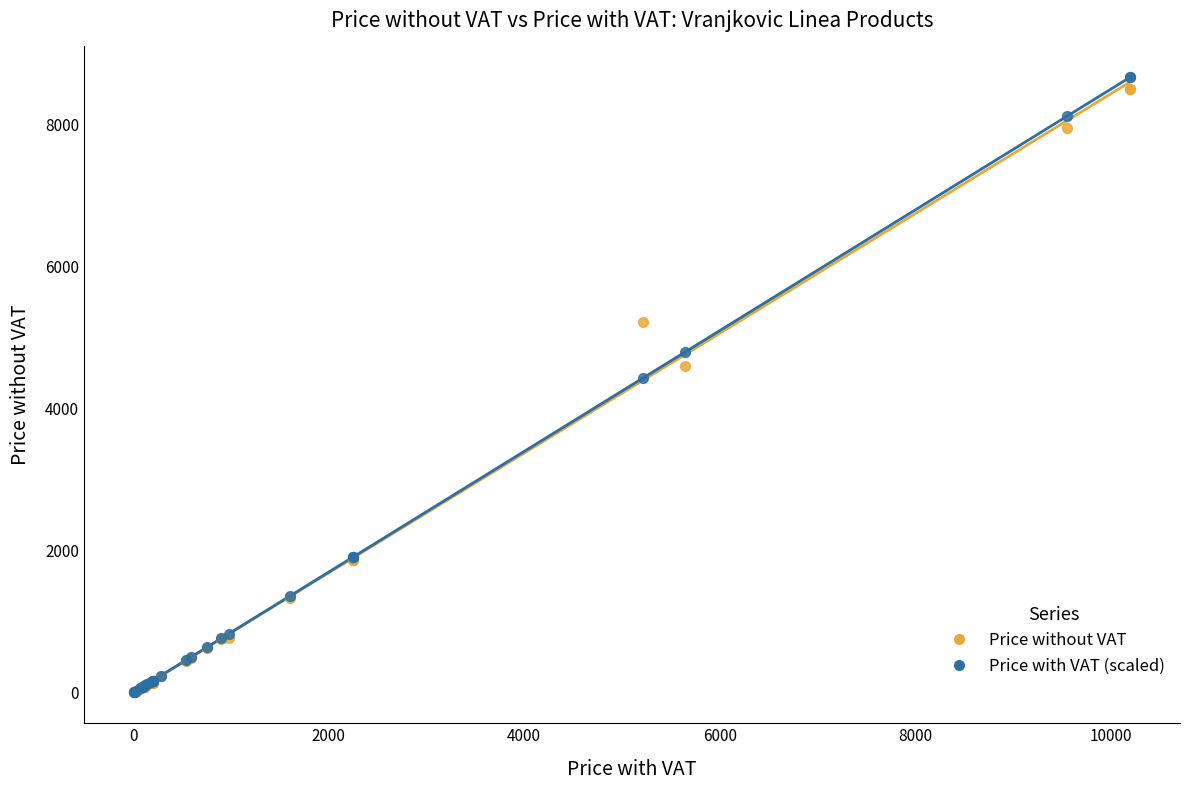

In the Price with VAT (scaled) series, what Y value is closest to 4336?

4432.8